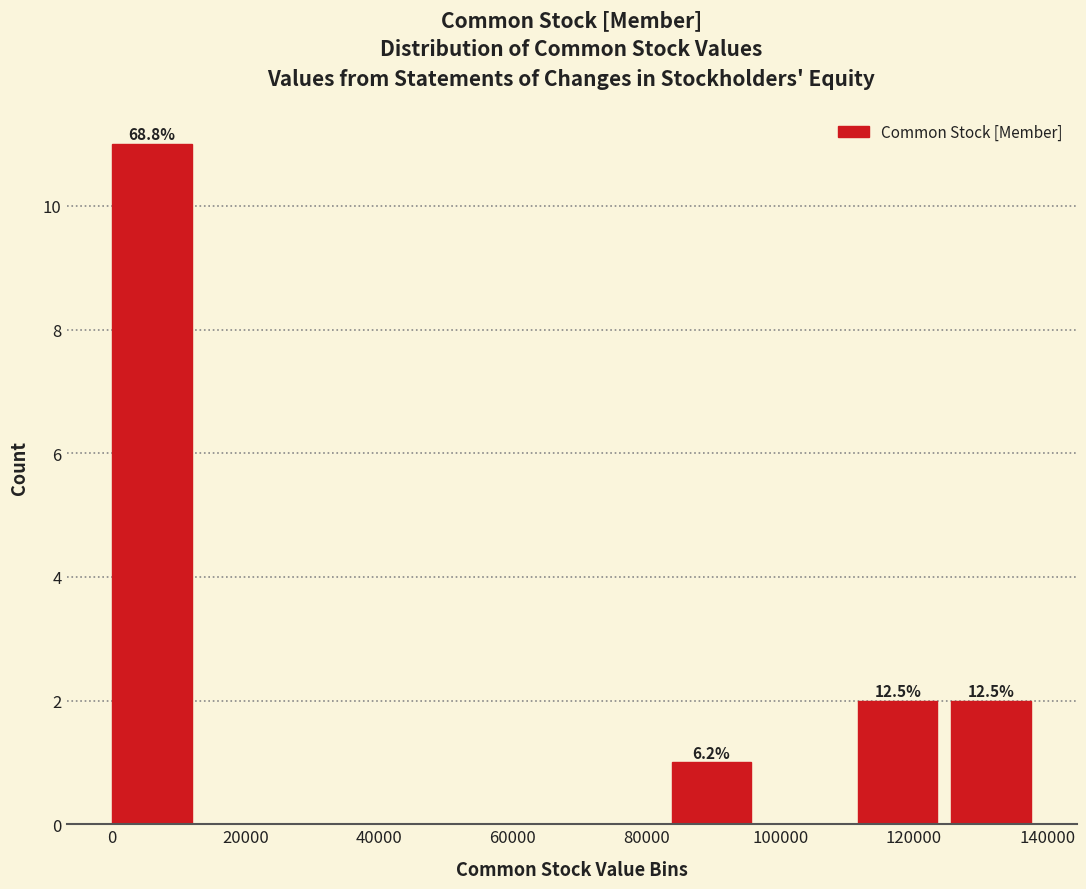

Which range on the x-axis has the tallest bar?

0 to 14000